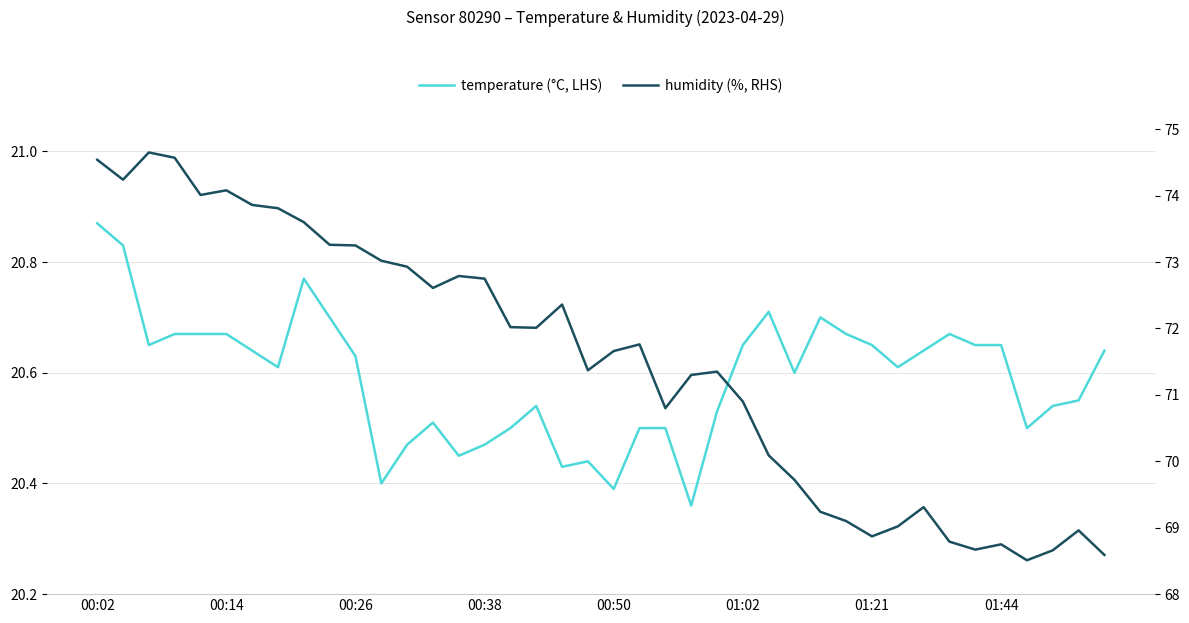

What is the value of the temperature (°C, LHS) point at the 38th from the left?

20.5